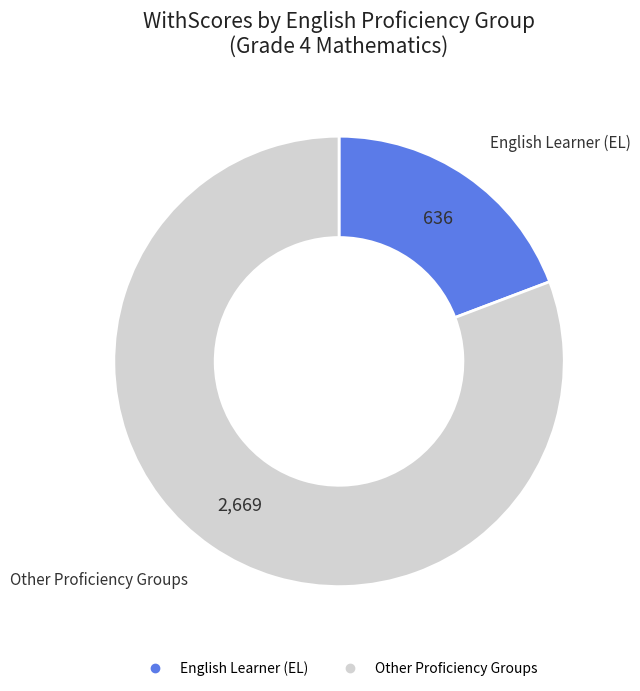

Count the number of slices in the pie.

2